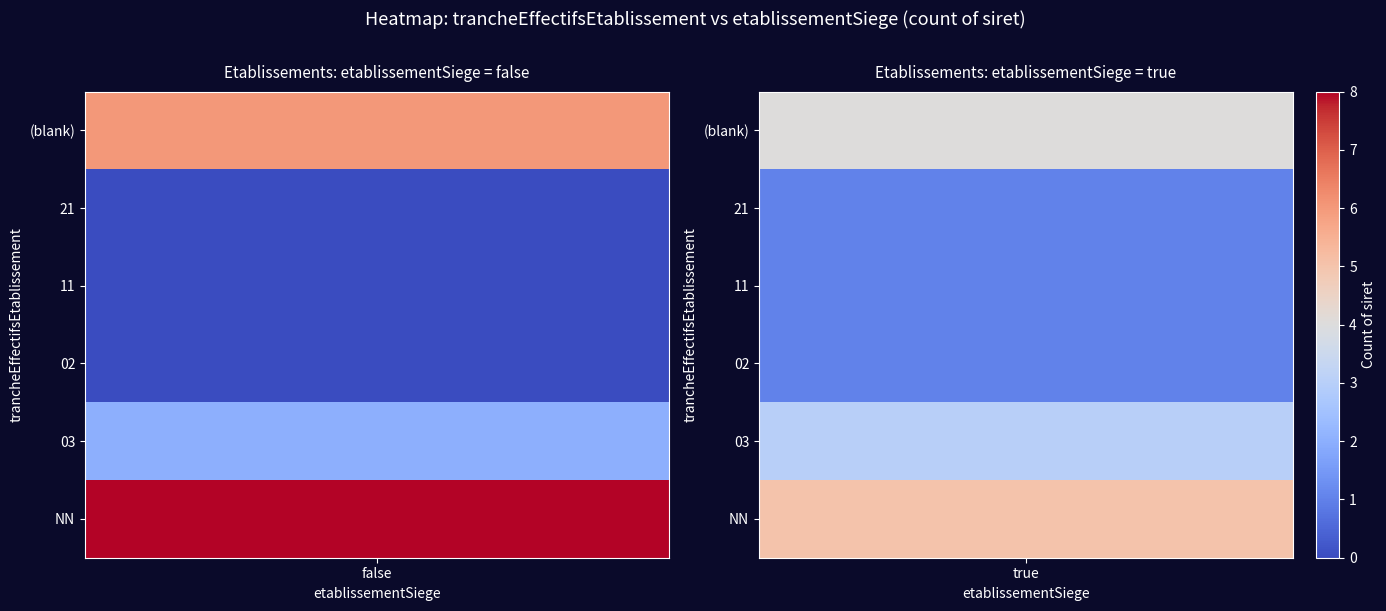

What is the difference between the values at 21_false and NN_false?

8